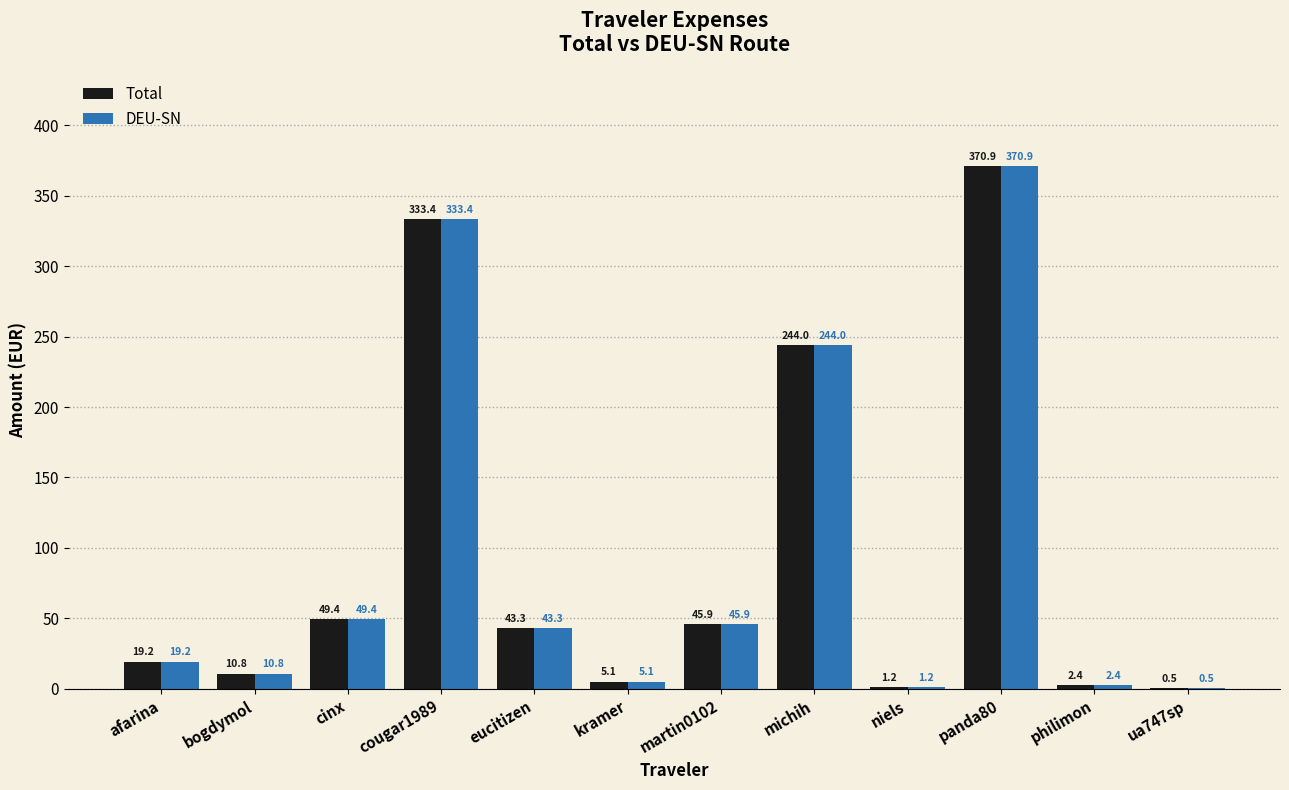

Is the value of DEU-SN at cinx greater than the value of Total at bogdymol?

Yes